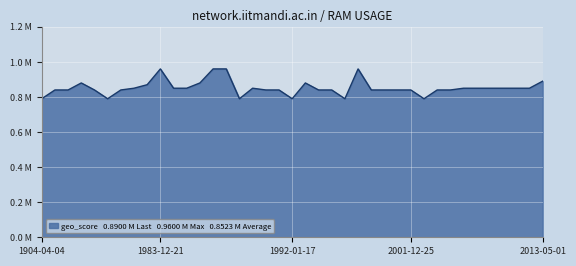

What is the greatest value displayed?

1.0